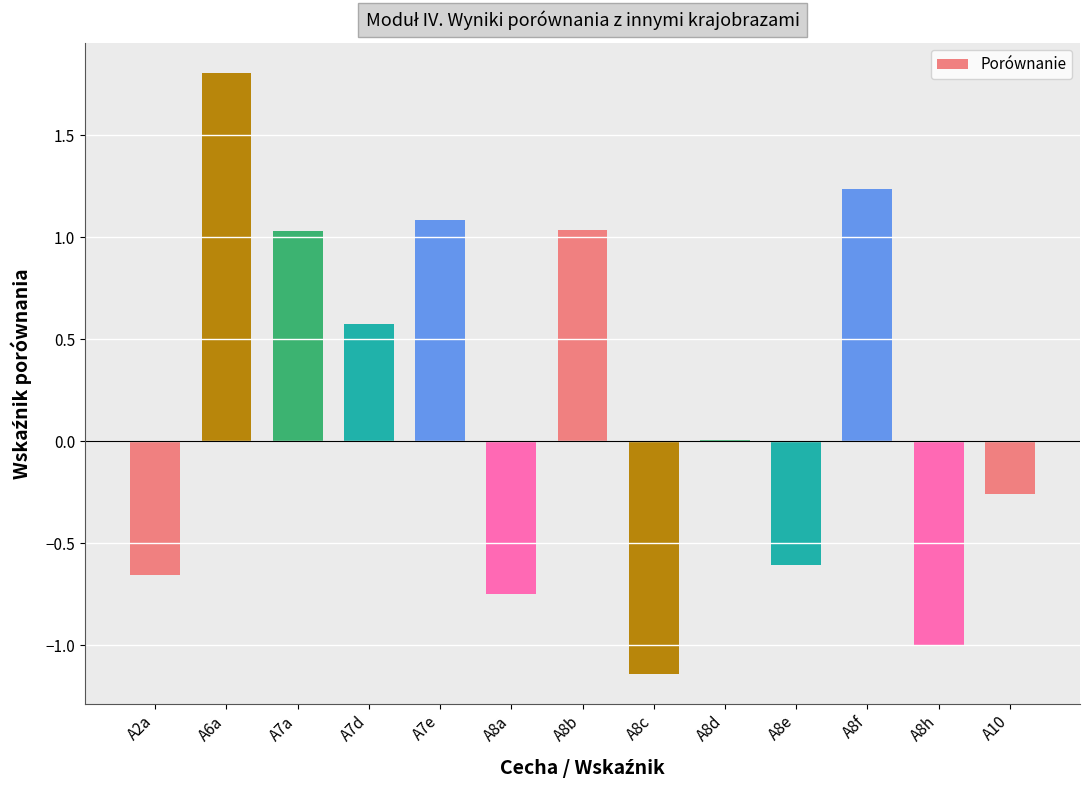

What is the change in value from A7e to A8b?

-0.1